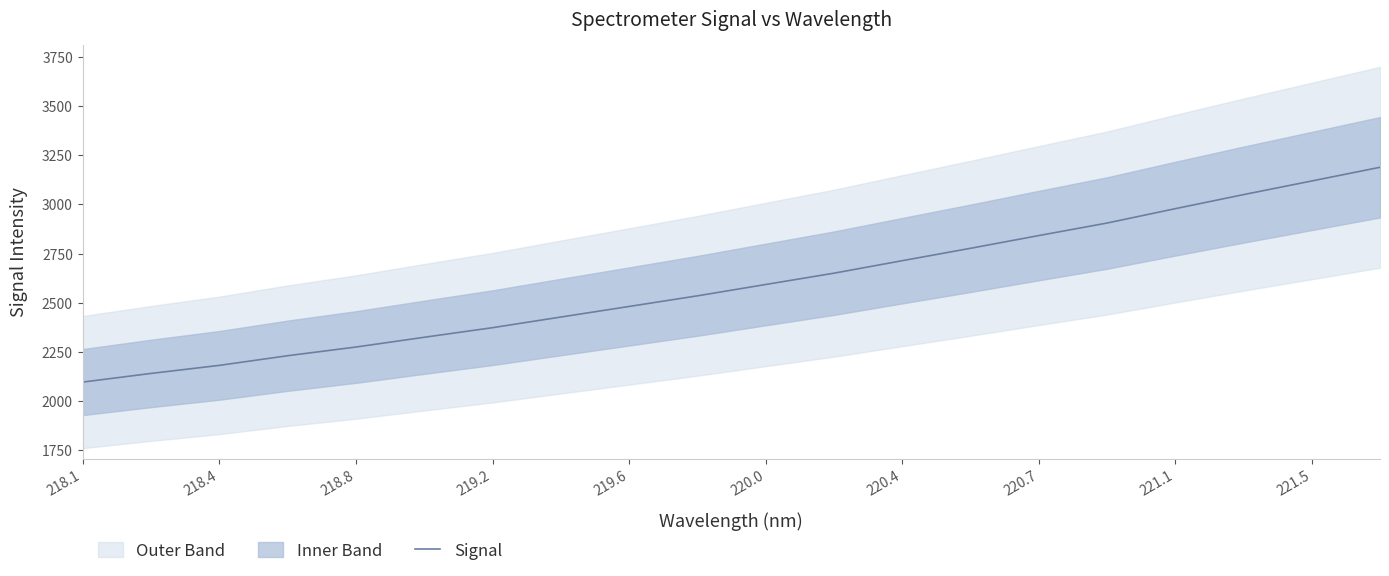

What is the average value?

2594.4